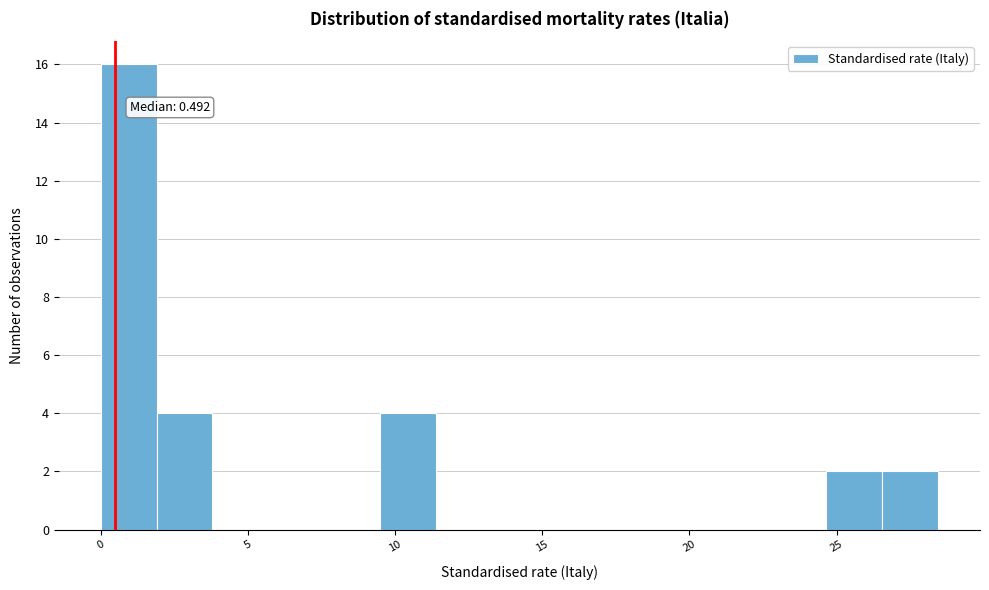

Read against the x-axis, roughly where is the centre of the tallest bar?

1.0